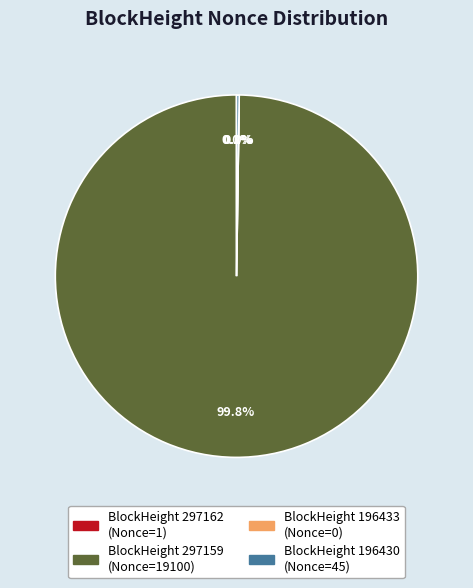

How many segments does this pie chart have?

4